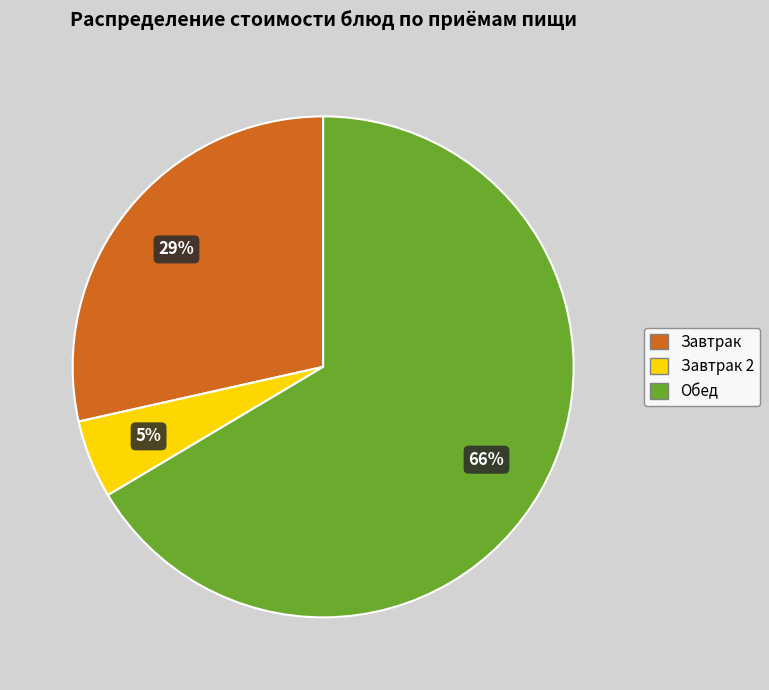

To the nearest percent, what is the average slice percentage?

33%